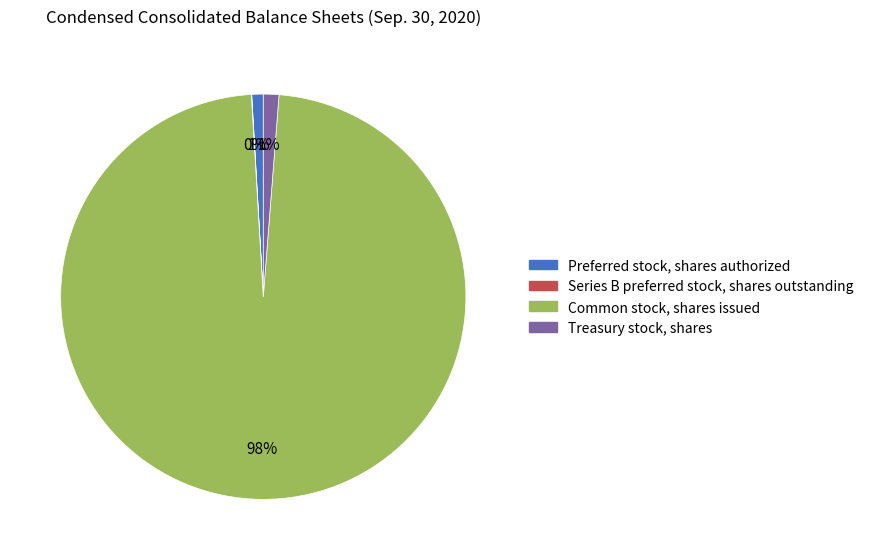

Does any single category account for the majority?

Yes